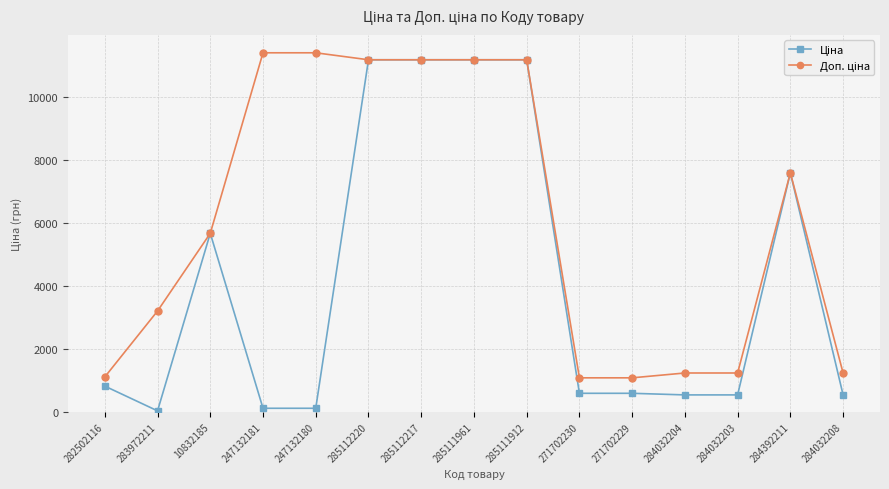

What is the total value across all series at 271702229?

1671.6